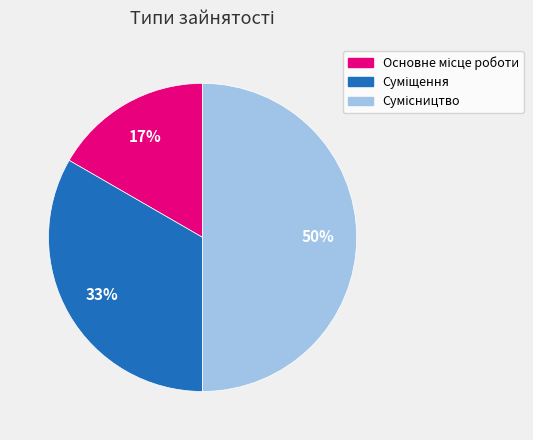

To the nearest percent, what is the average slice percentage?

33%